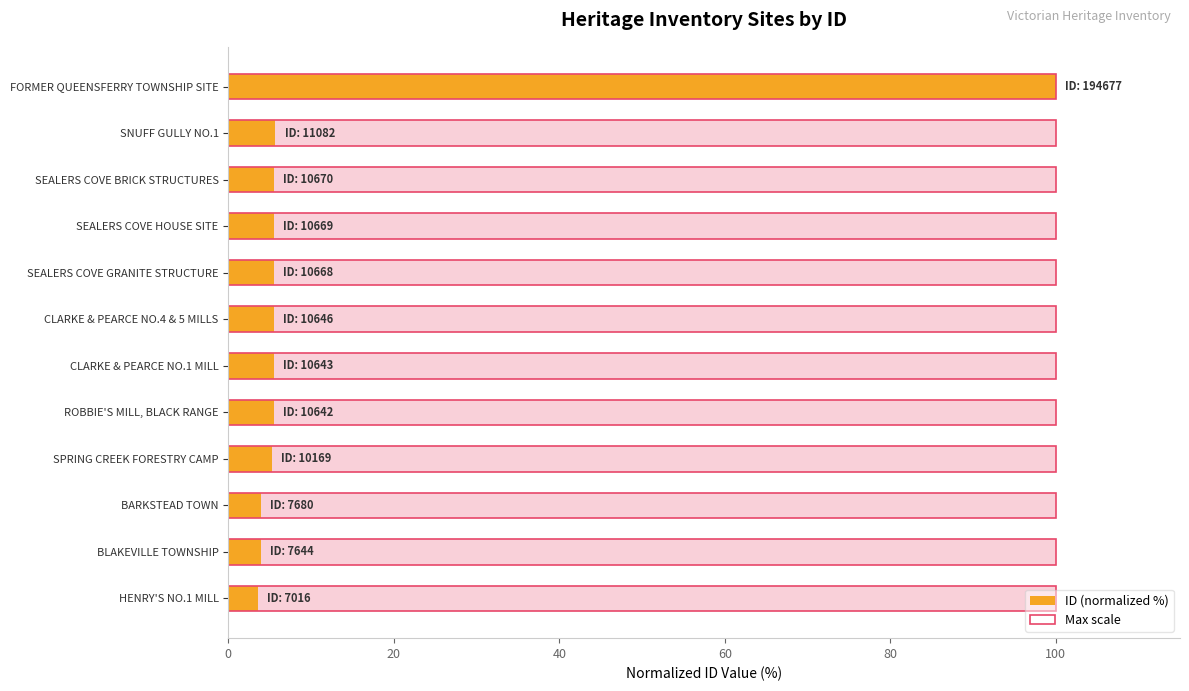

The value of Max scale at 10 is 0.9. True or false?

False